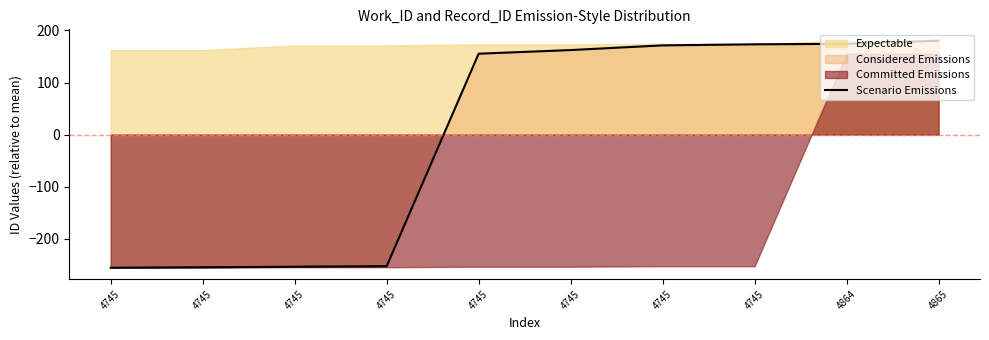

What is the smallest value displayed?

-255.7